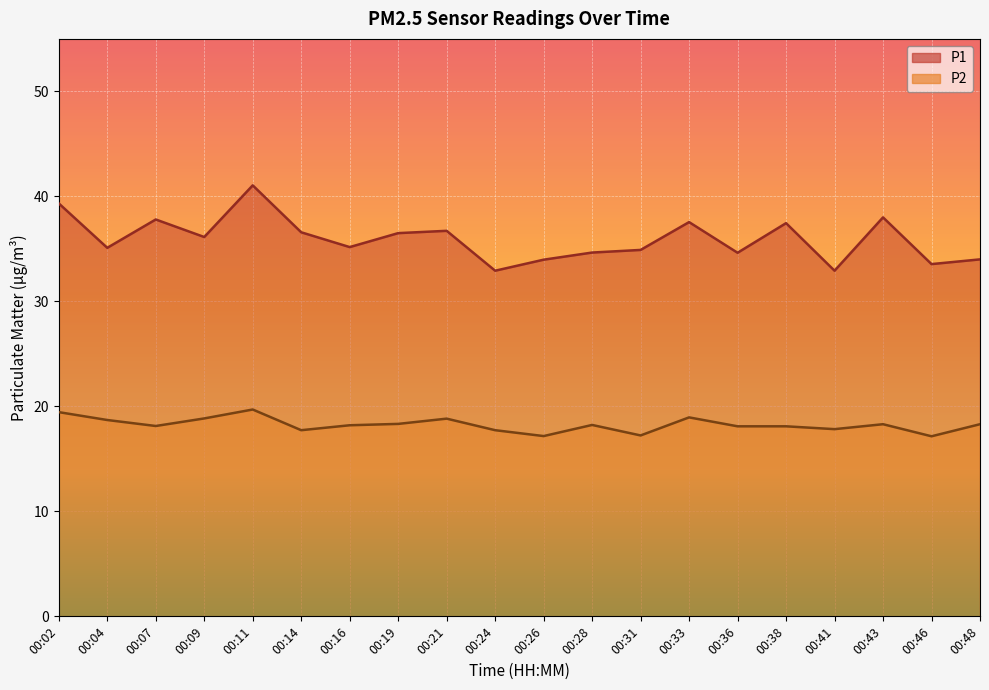

Rank the series by their average value, from highest to lowest.

P1, P2